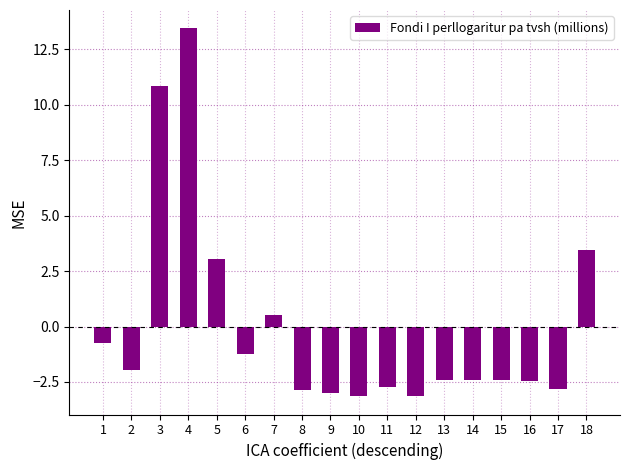

What is the minimum value shown in the chart?

-3.1